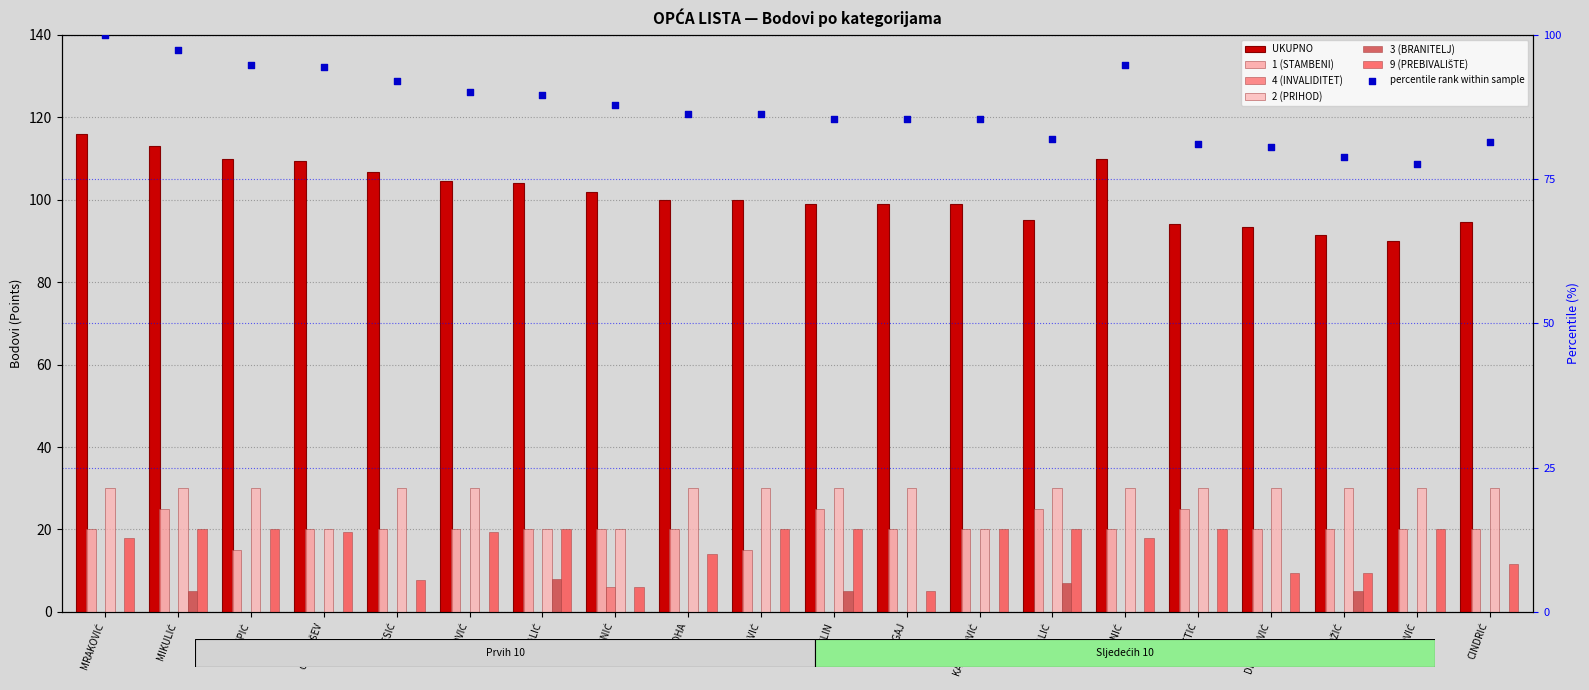

What are all the series names shown in the legend?

UKUPNO, 1 (STAMBENI), 4 (INVALIDITET), 2 (PRIHOD), 3 (BRANITELJ), 9 (PREBIVALIŠTE)